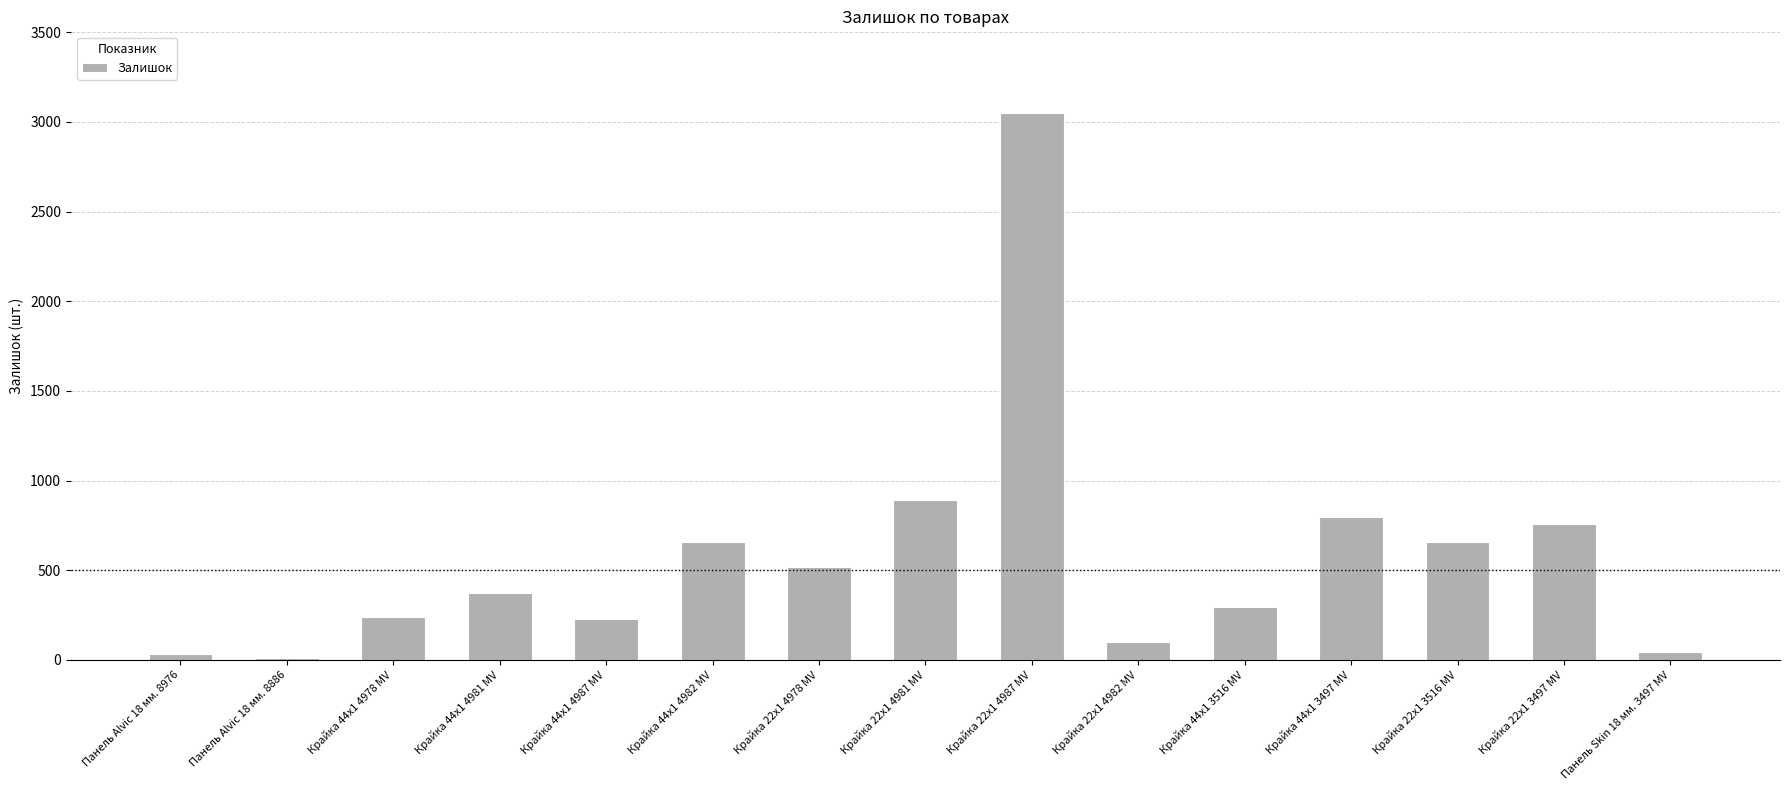

The value at Крайка 44x1 4987 MV is 228. True or false?

True